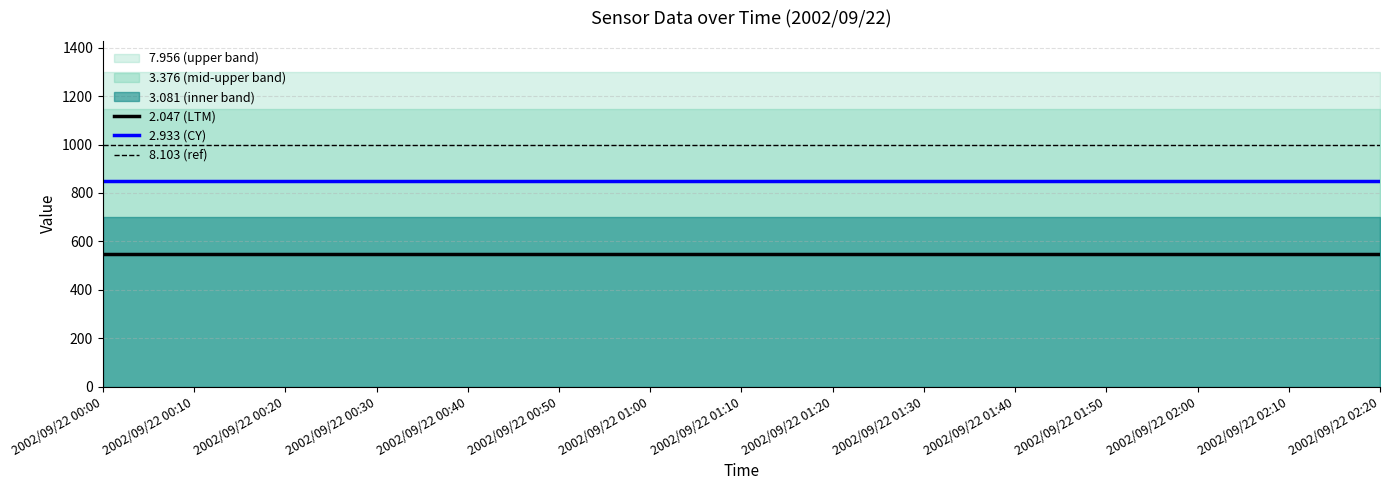

How many lines are shown in the chart?

3